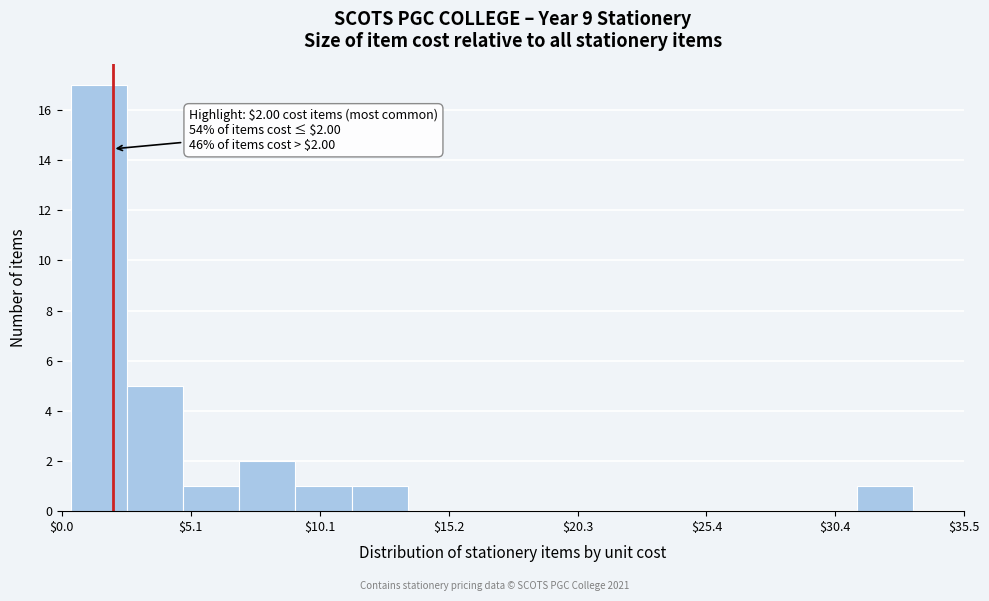

Around what value on the x-axis is the tallest bar? Give the approximate position of its centre, as read against the axis.

1